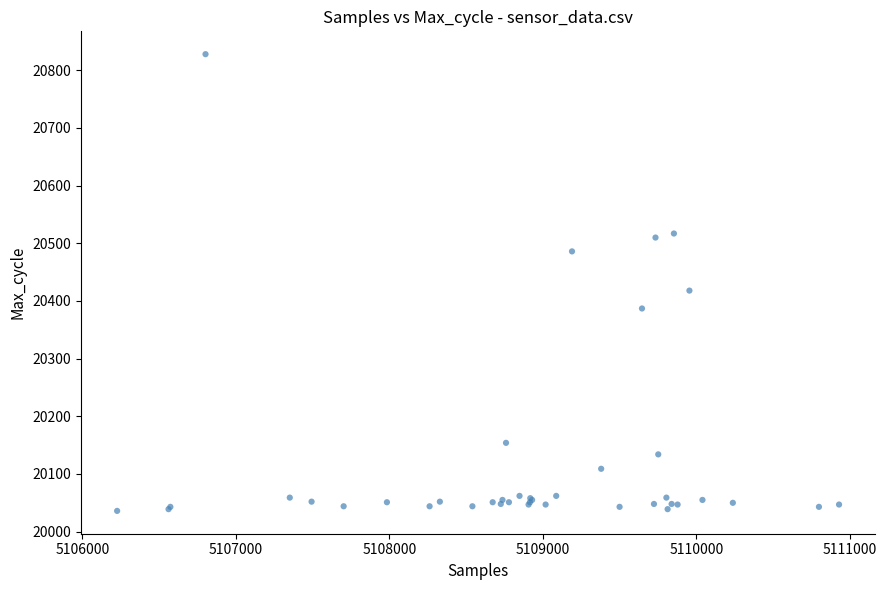

What Y value in the scatter plot is closest to 20432?

20418